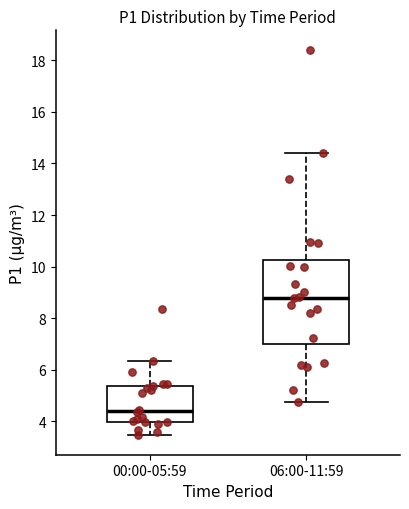

Reading left to right, transcribe this box plot: for each box, give where its median line is, the range the box spans, and where its two whiskers end, as read against the y-axis. The values are not printed on the chart, so give them approximately, as read against the axis.

00:00-05:59: median 4.4, box 4.0 to 5.4, whiskers 3.4 to 6.4
06:00-11:59: median 8.8, box 7.0 to 10.2, whiskers 4.8 to 14.4